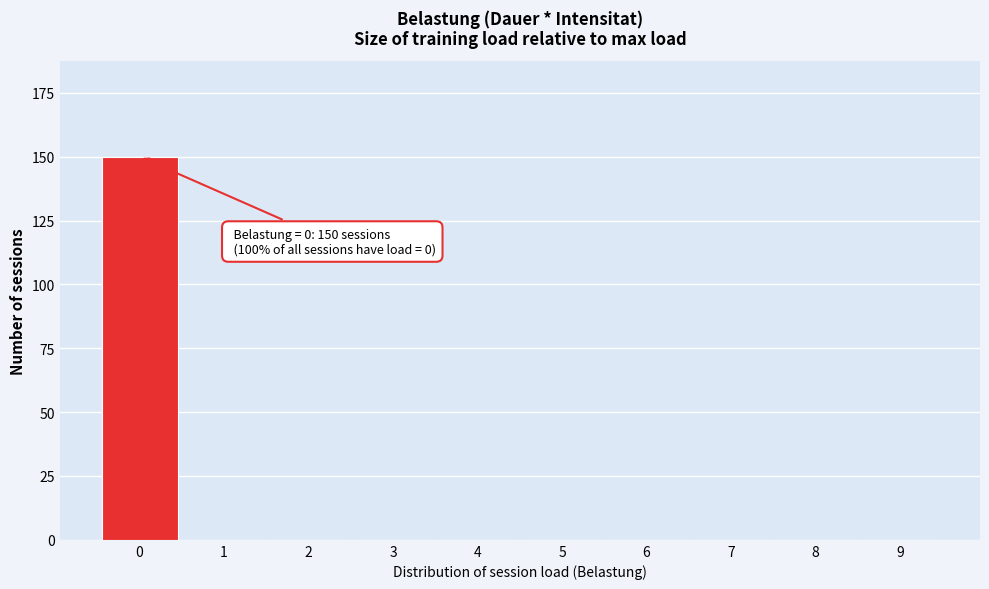

Reading left to right, extract all data points from this chart.

0=150	1=0	2=0	3=0	4=0	5=0	6=0	7=0	8=0	9=0